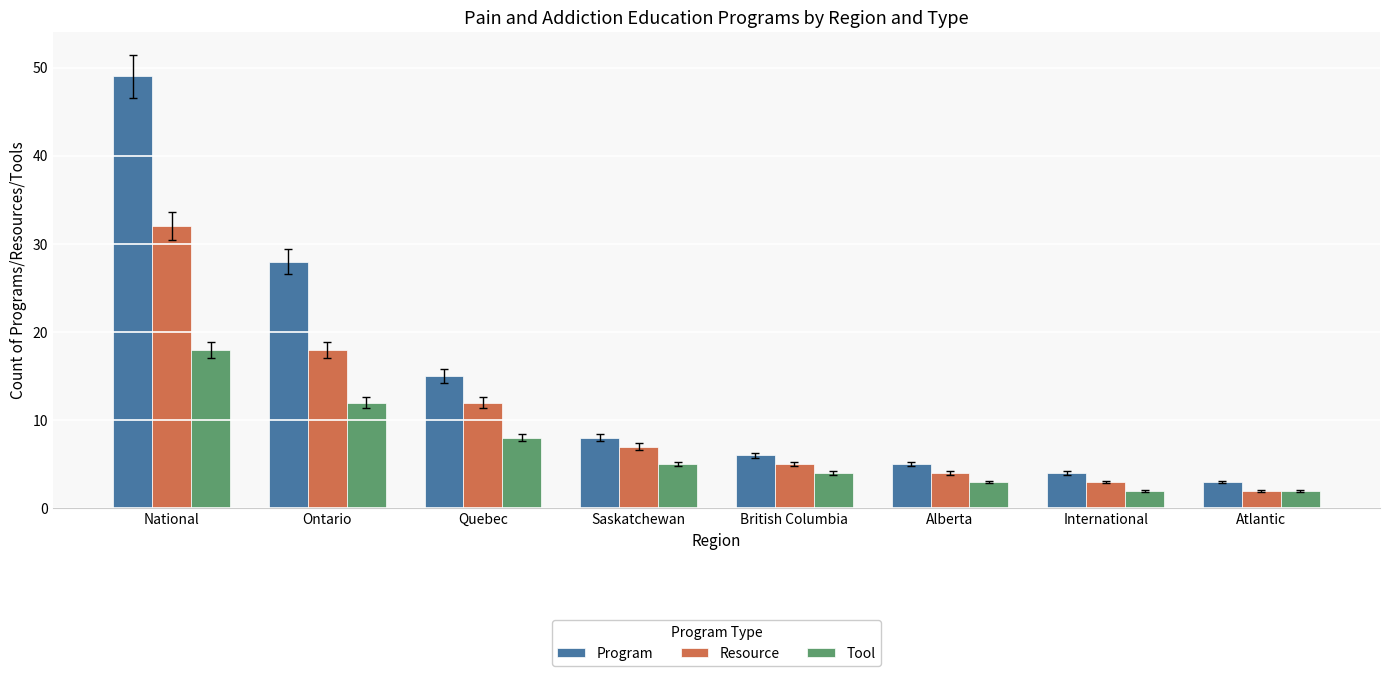

Which series has the largest range (max minus min)?

Program